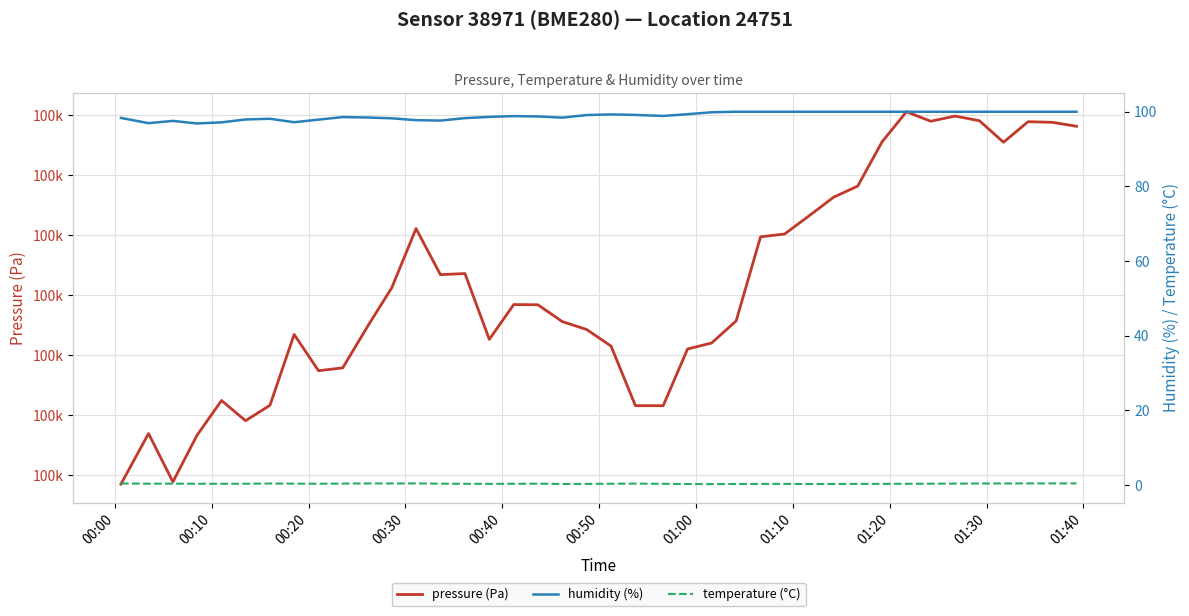

What are all the series names shown in the legend?

pressure (Pa), humidity (%), temperature (°C)